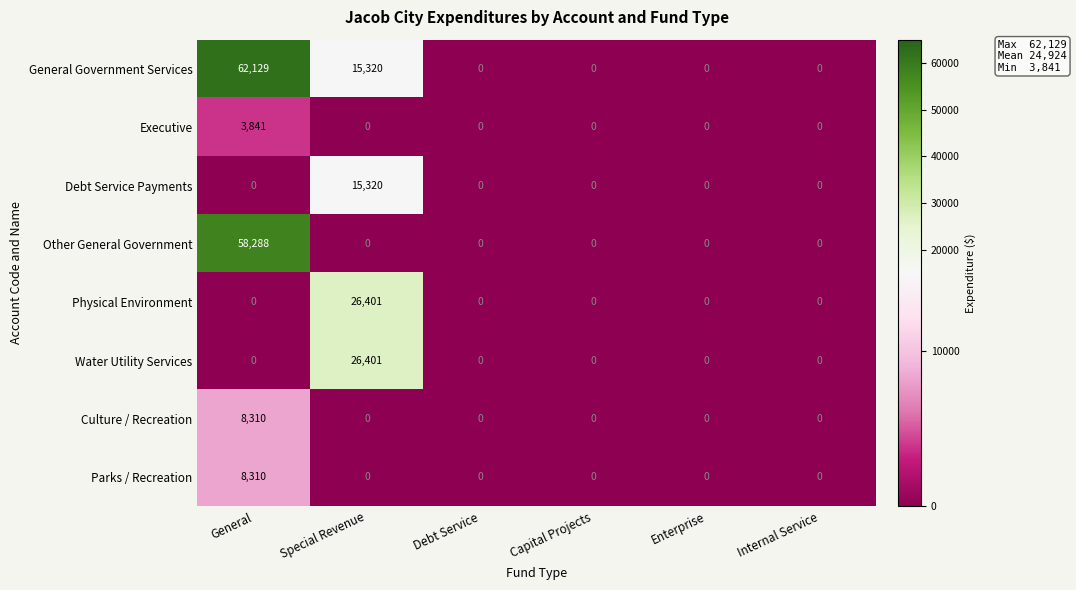

The value of Culture / Recreation at General is 8310. True or false?

True